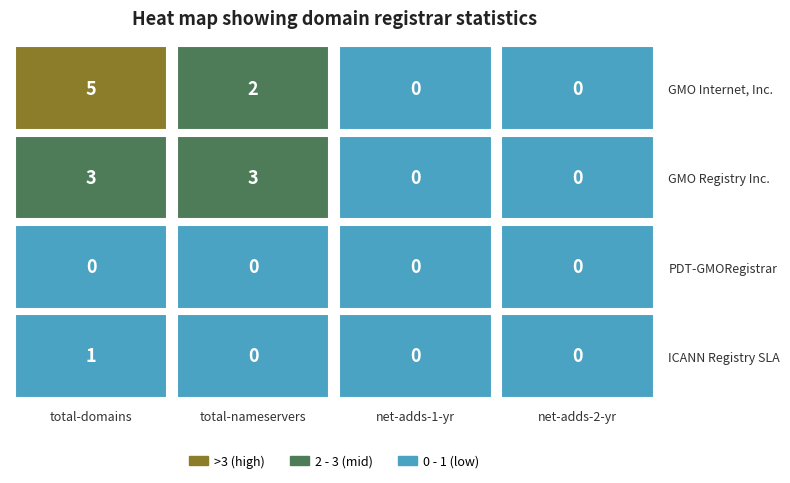

Reading left to right, extract all data points from this chart.

GMO Internet, Inc.: 5	2	0	0
GMO Registry Inc.: 3	3	0	0
PDT-GMORegistrar: 0	0	0	0
ICANN Registry SLA: 1	0	0	0